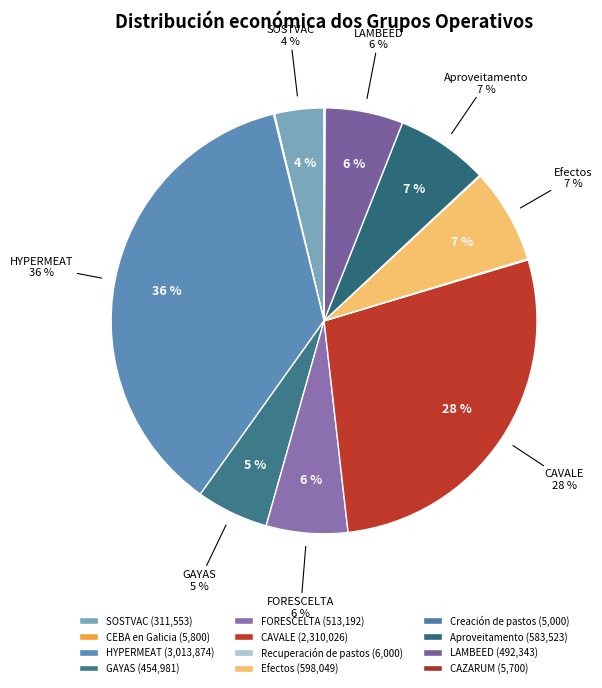

What is the change in value from CEBA en Galicia to FORESCELTA?

+507392